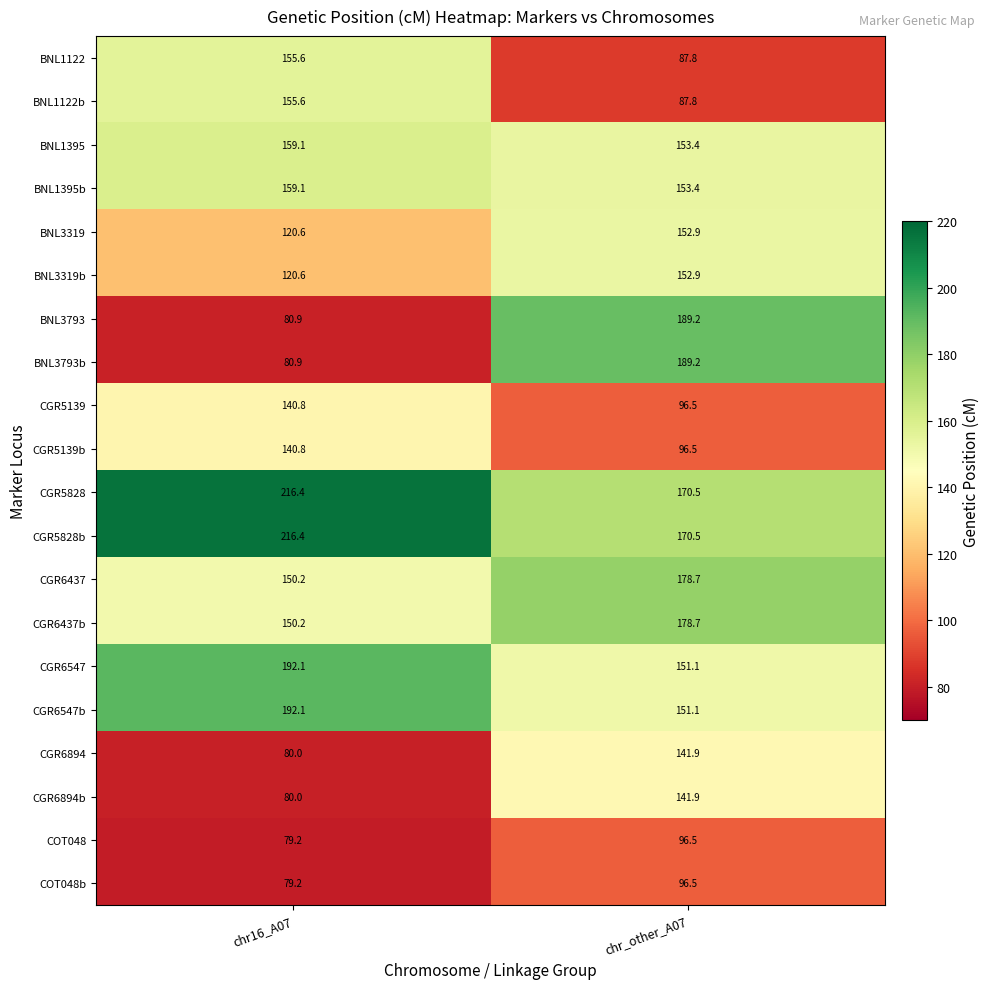

What is the spread (max minus min) of values at chr16_A07?

137.2